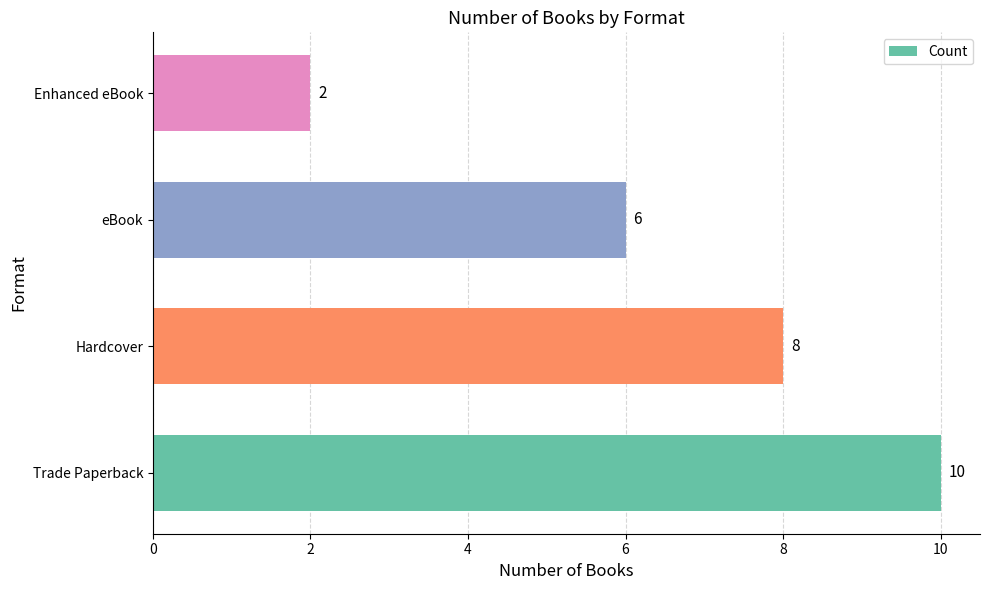

Approximately how many times larger is the value at Enhanced eBook compared to eBook?

0.3